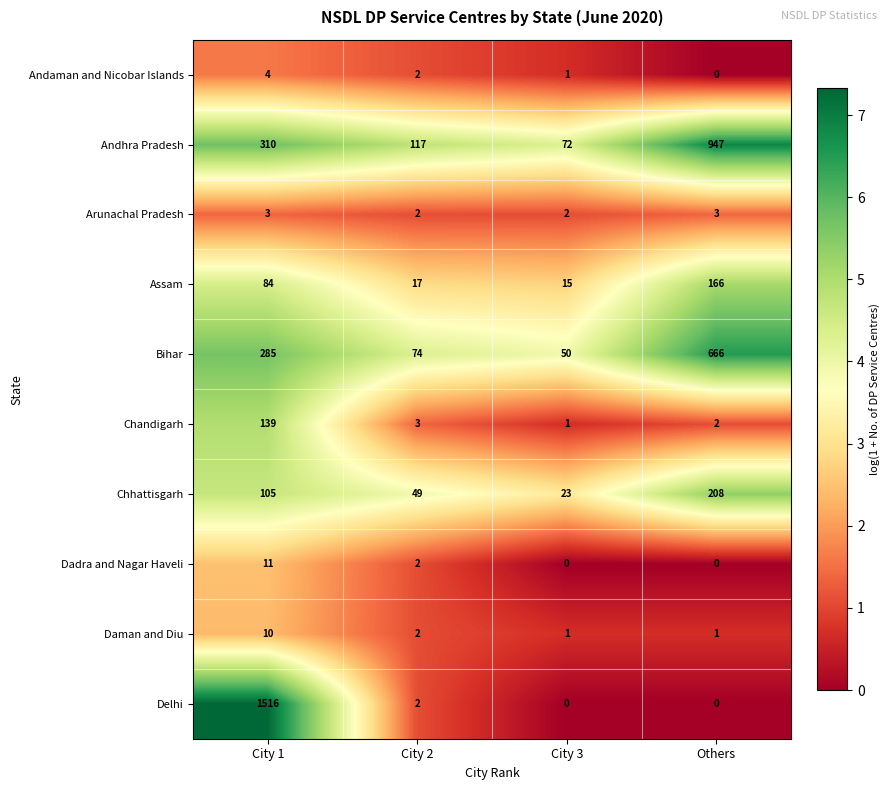

What is the greatest value displayed?

1516